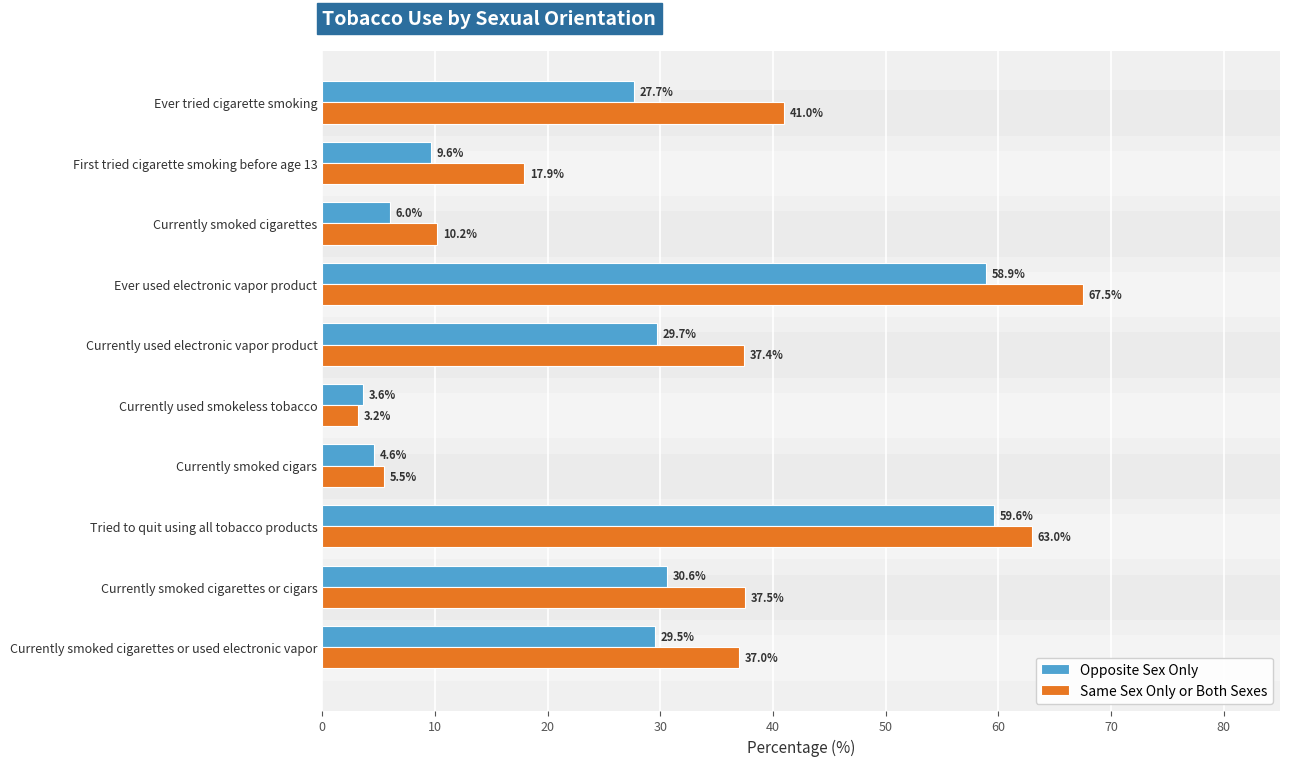

Count the number of data series in this chart.

2